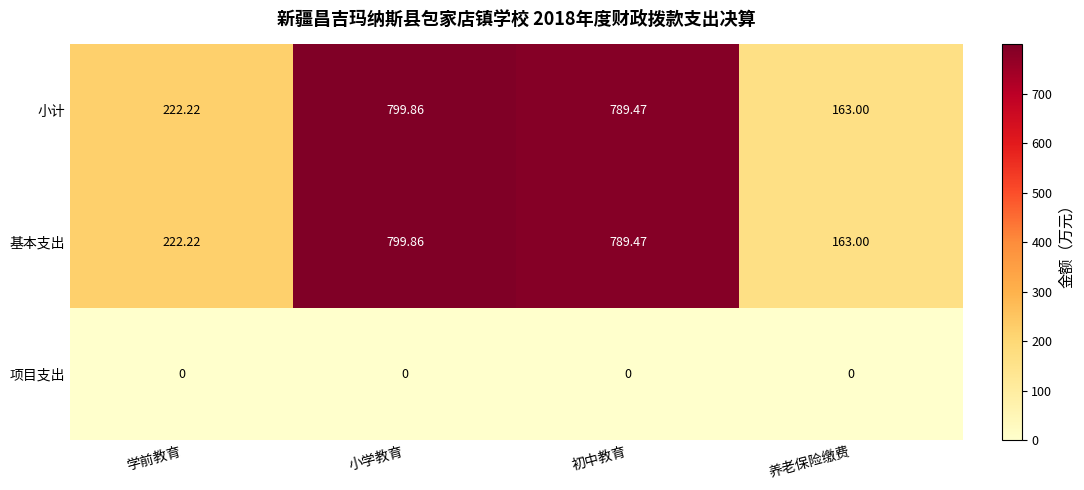

Is the value of 基本支出 at 小学教育 greater than the value of 小计 at 学前教育?

Yes